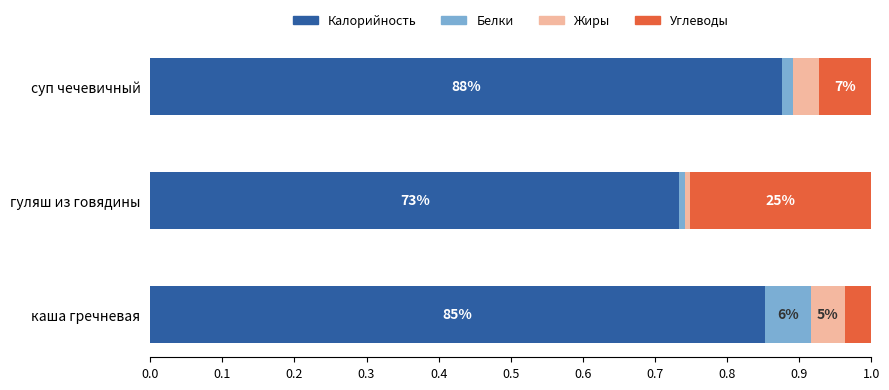

What are all the series names shown in the legend?

Калорийность, Белки, Жиры, Углеводы